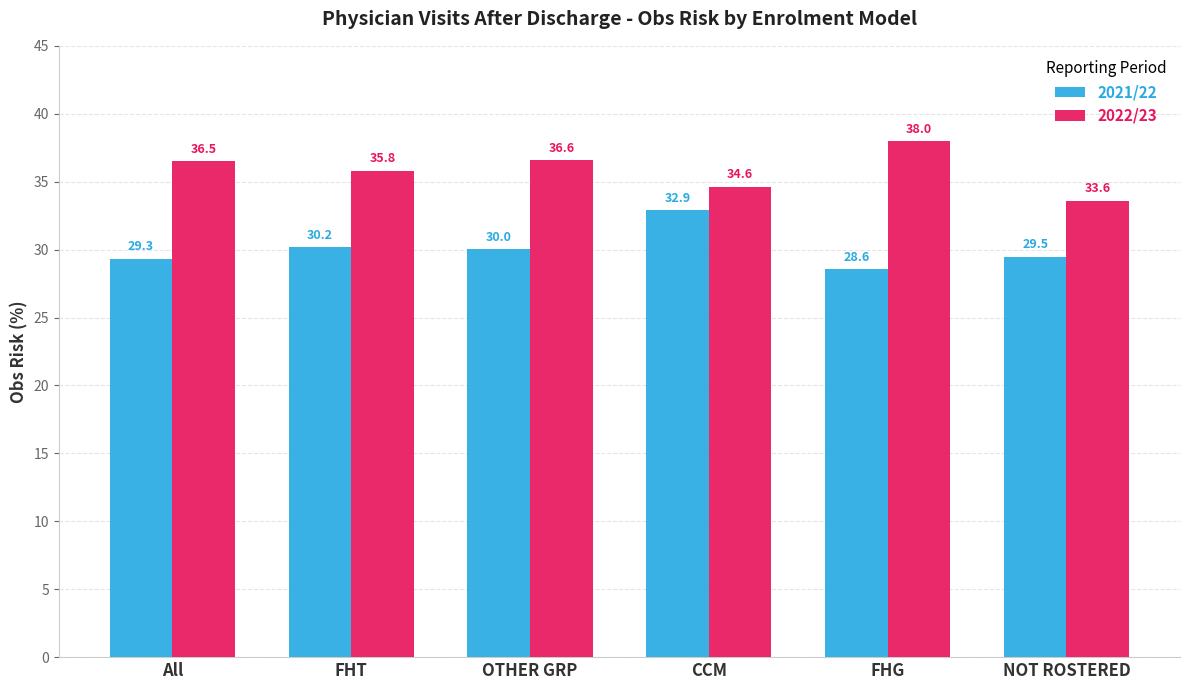

What position from the right is FHT?

5